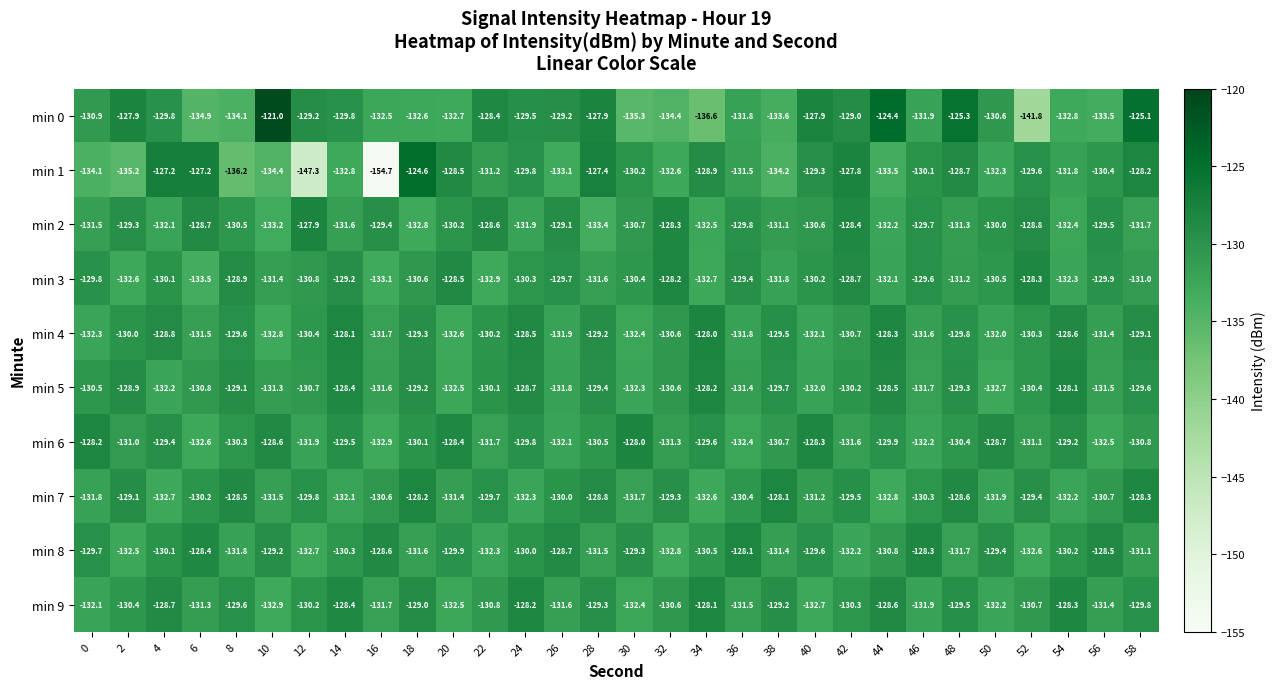

How many data points does each series have?

30